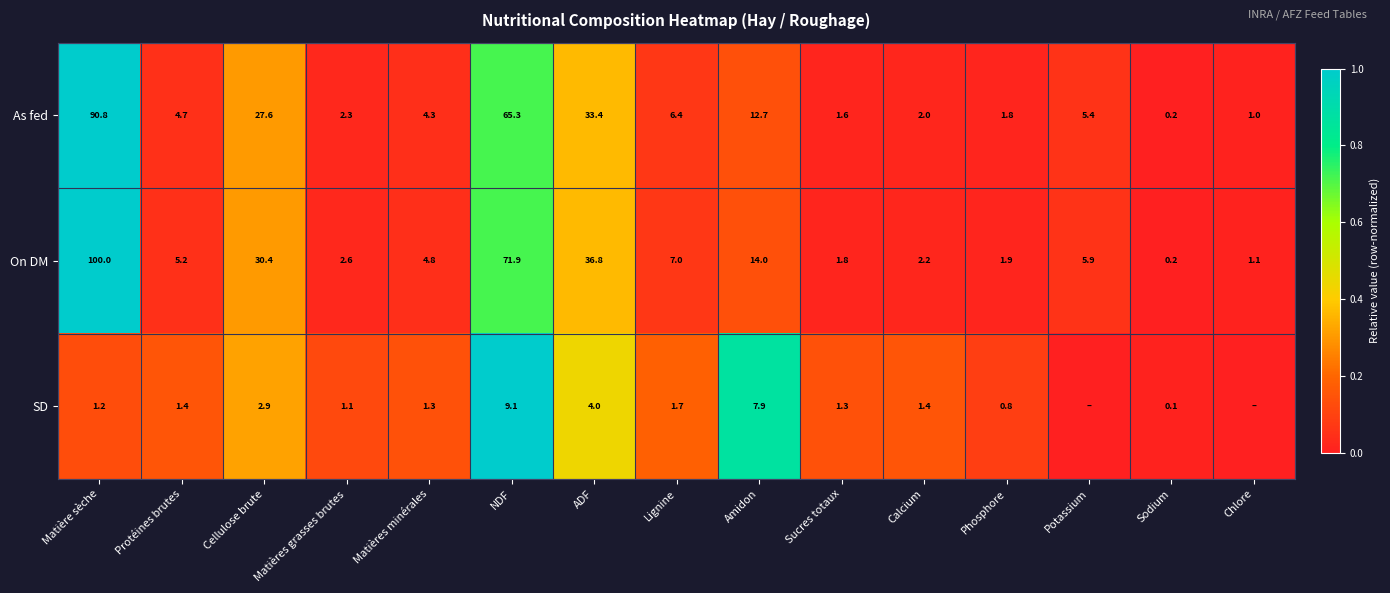

What is the spread (max minus min) of values at Amidon?

6.1